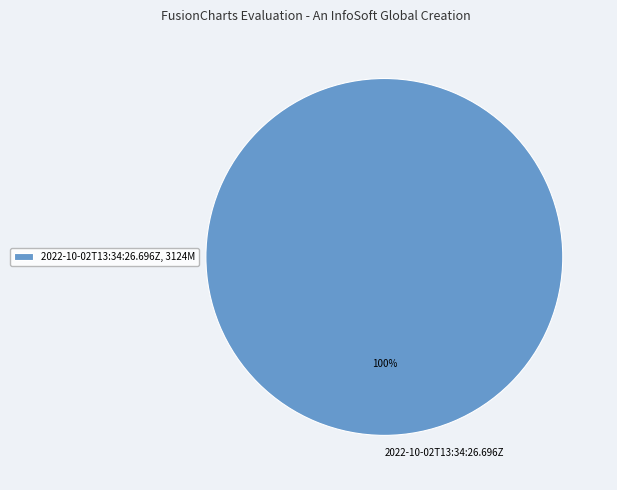

The 2022-10-02T13:34:26.696Z slice represents 100% of the pie. True or false?

True